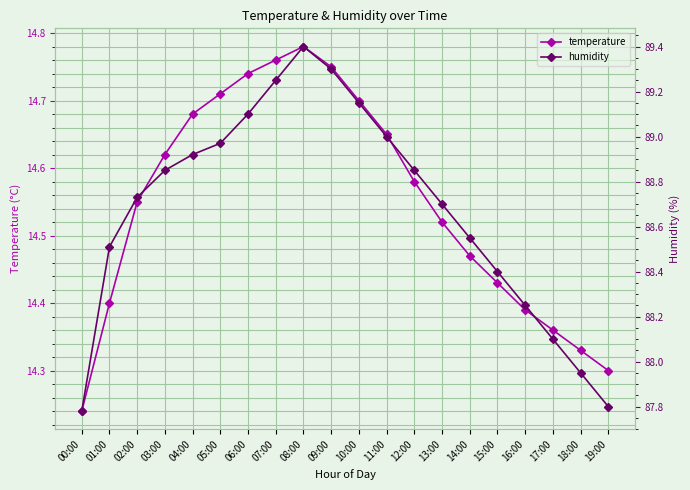

Is it true that temperature equals 14.3 at 19:00?

True